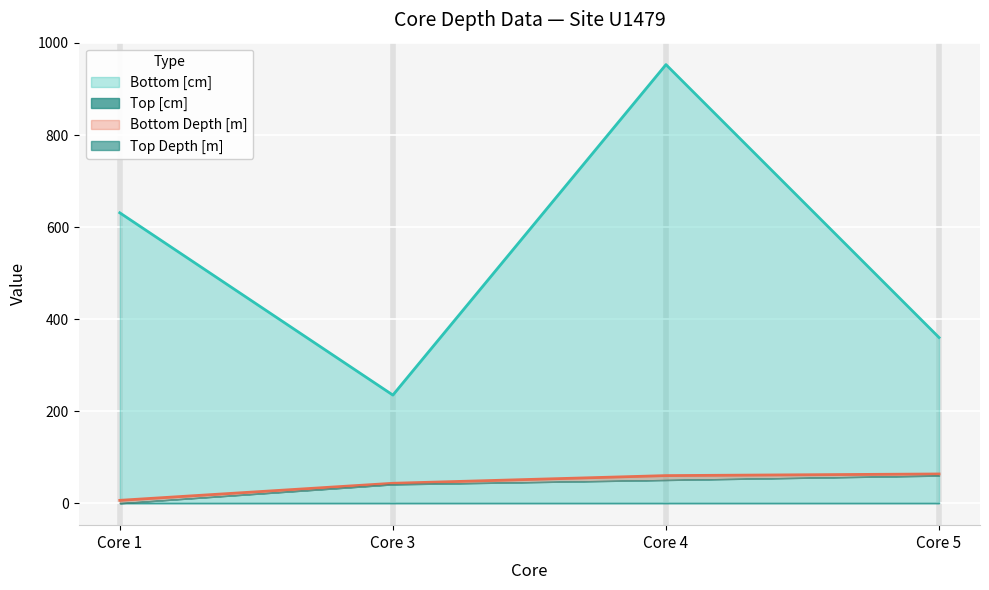

Rank the categories by Bottom [cm] value from highest to lowest.

Core 4, Core 1, Core 5, Core 3